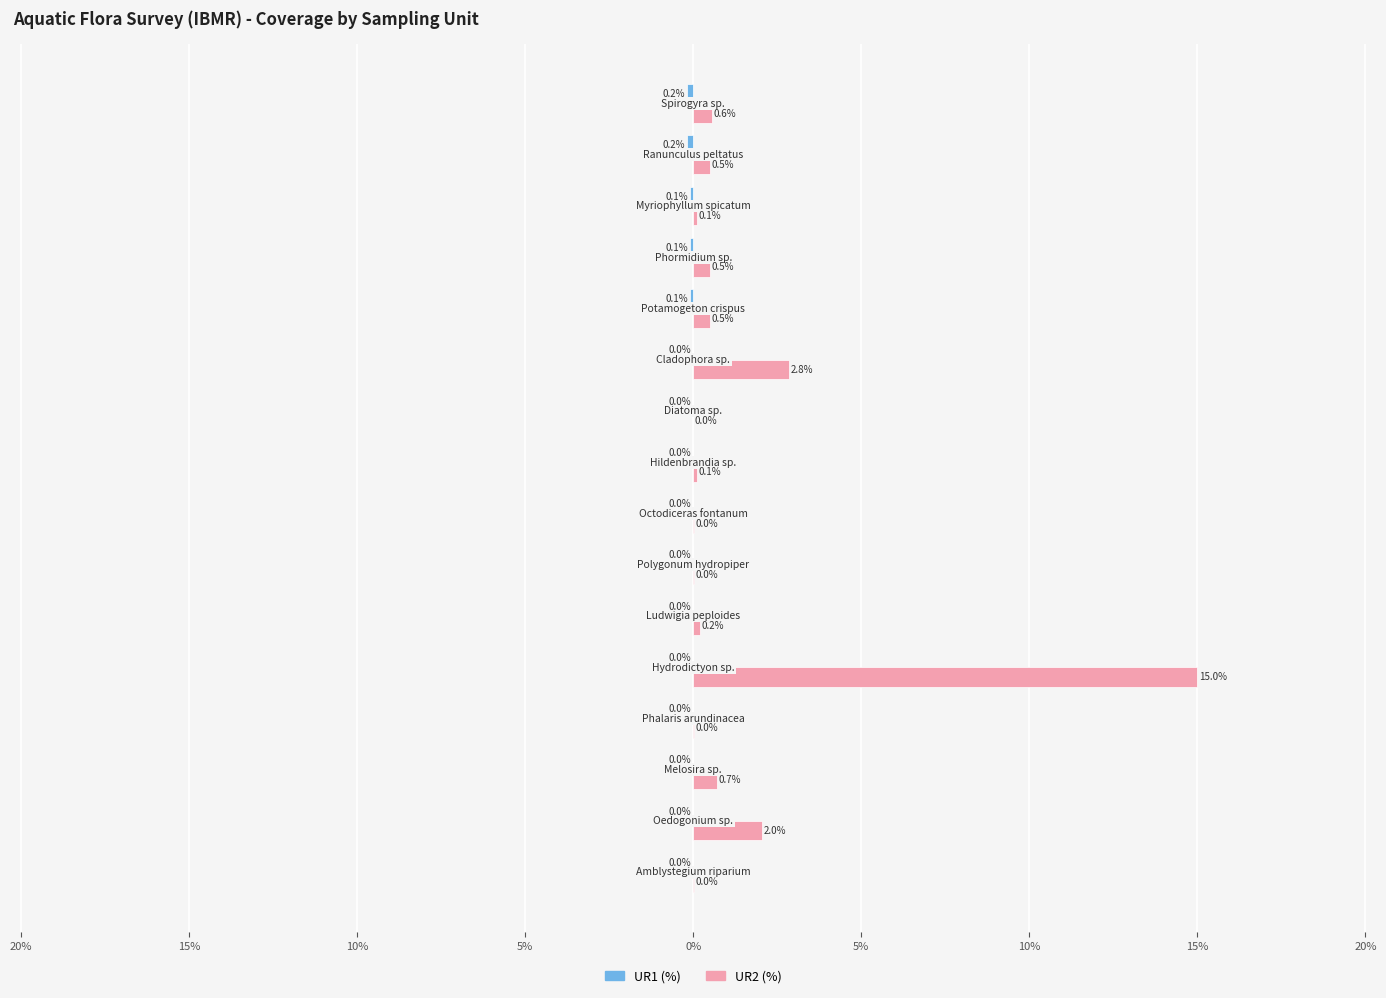

What is the greatest value displayed?

15.0